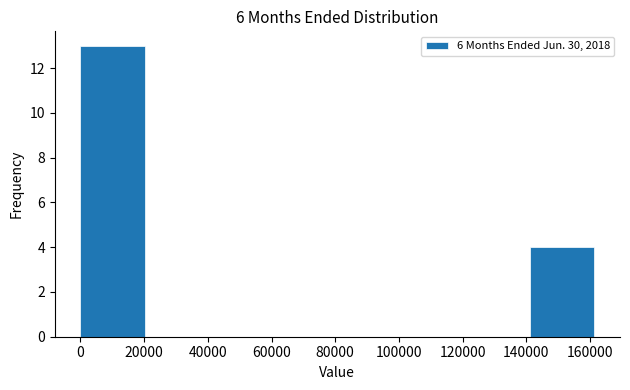

Reading left to right, transcribe this chart: for each bar, give the range it covers on the x-axis and its height. Neither the bar edges nor the heights are printed on the chart, so give them approximately, as read against the axes.

0 to 20000: 13
20000 to 40000: 0
40000 to 60000: 0
60000 to 80000: 0
80000 to 100000: 0
100000 to 122000: 0
122000 to 142000: 0
142000 to 162000: 4